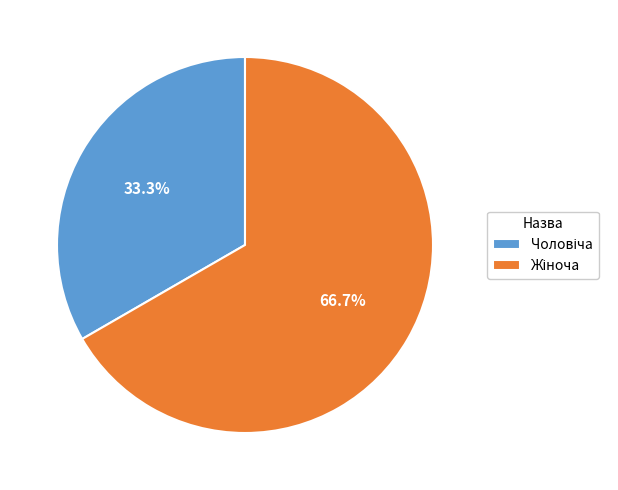

Is there any slice that represents more than half of the pie?

Yes